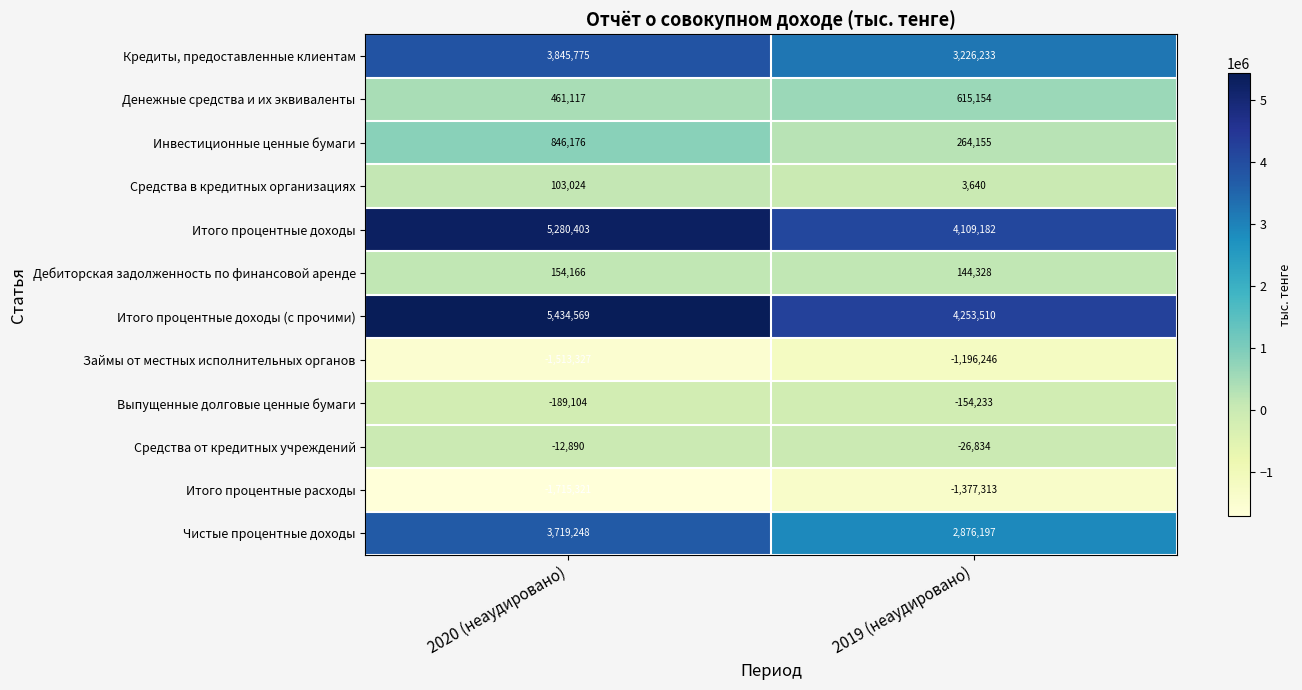

Rank the series by their maximum value, from highest to lowest.

Итого процентные доходы (с прочими), Итого процентные доходы, Кредиты, предоставленные клиентам, Чистые процентные доходы, Инвестиционные ценные бумаги, Денежные средства и их эквиваленты, Дебиторская задолженность по финансовой аренде, Средства в кредитных организациях, Средства от кредитных учреждений, Выпущенные долговые ценные бумаги, Займы от местных исполнительных органов, Итого процентные расходы